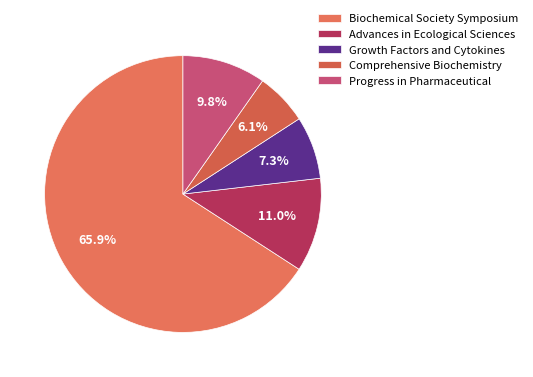

Does Biochemical Society Symposium represent more than half of the total?

Yes